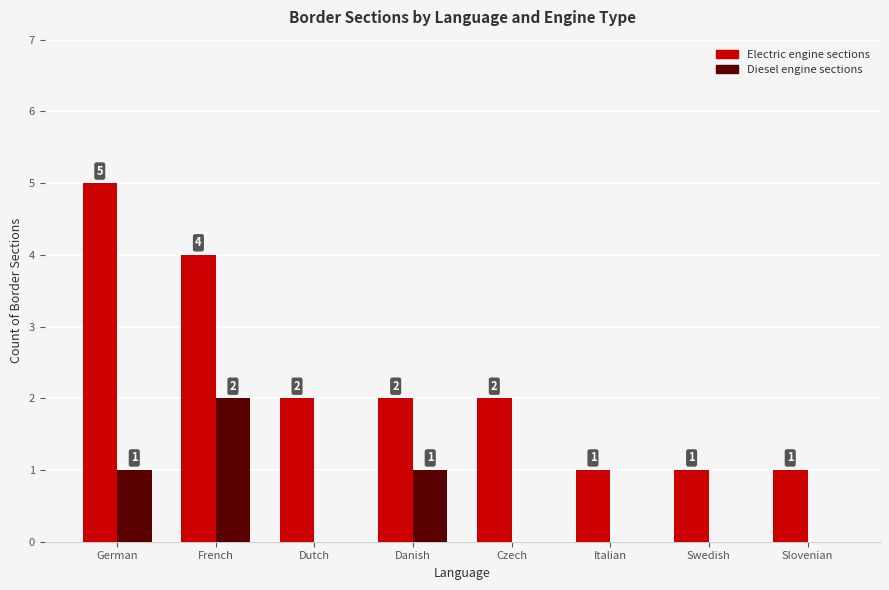

What is the total value across all series at Danish?

3